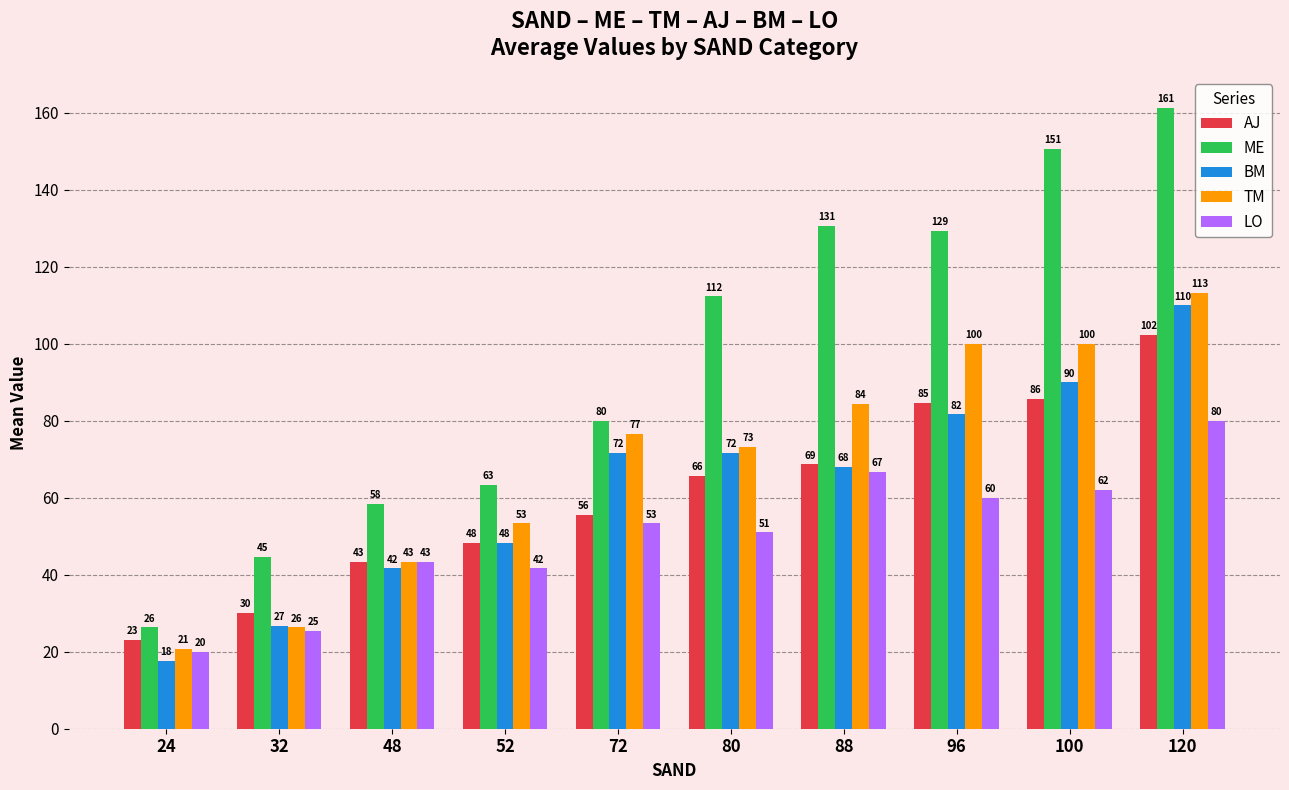

How many data points in AJ are less than 65?

5